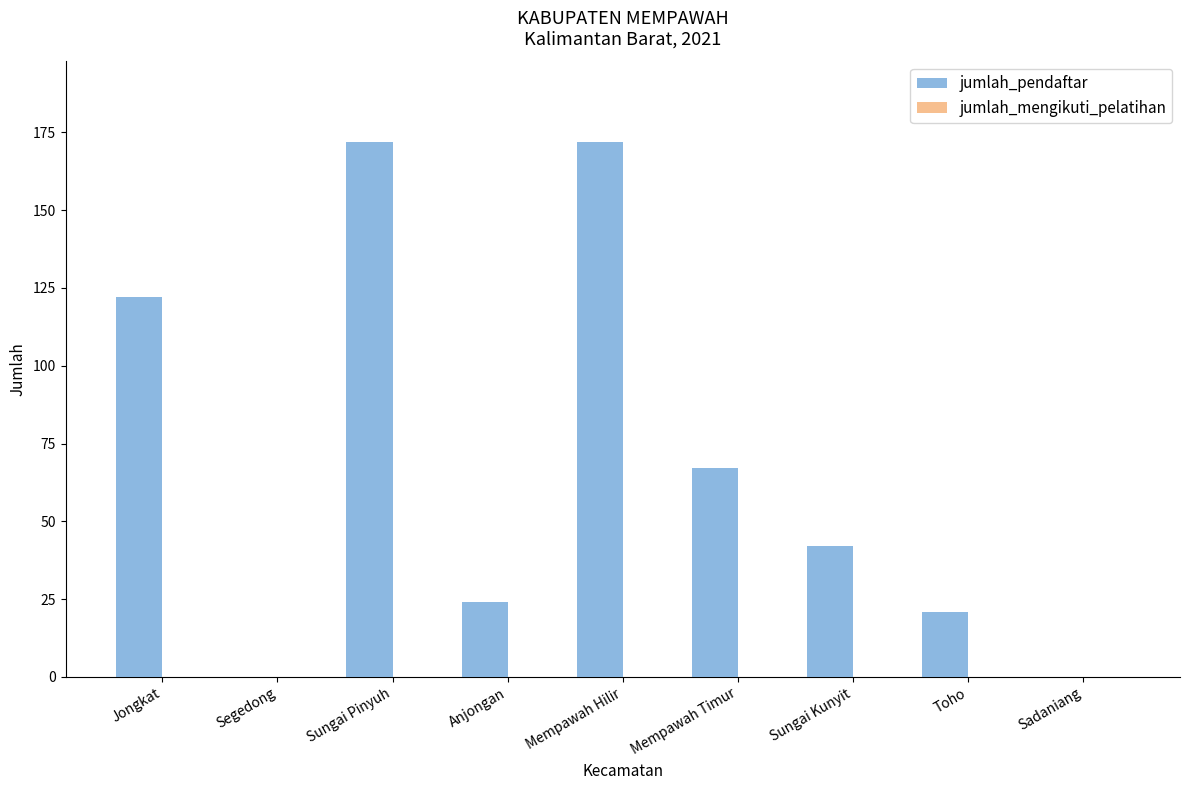

Where is the data nearest to the value 86?

Mempawah Timur